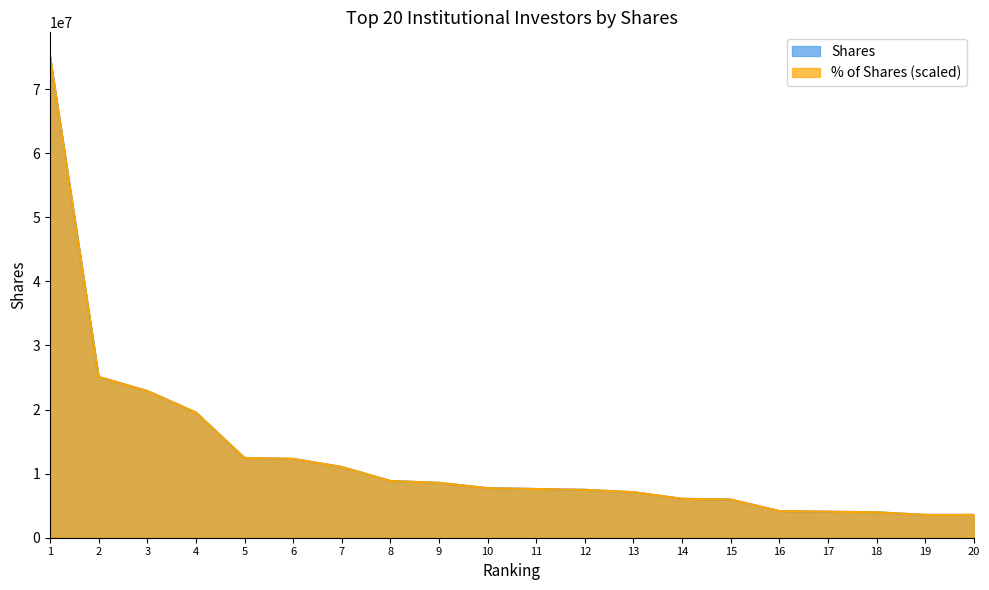

At which label does Shares first exceed 7736243?

1